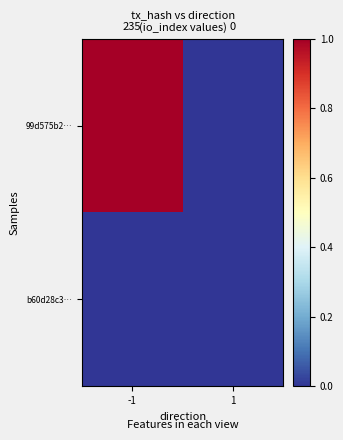

Reading right to left, transcribe all the data shown in this chart.

99d575b2…: 1=0	-1=1
b60d28c3…: 1=0	-1=0